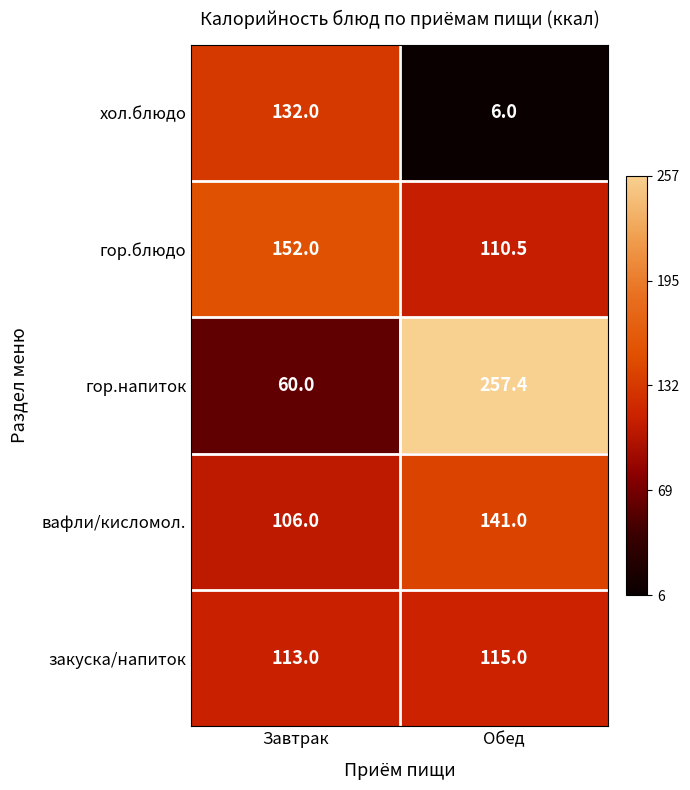

What is the total value across all series at Обед?

629.9